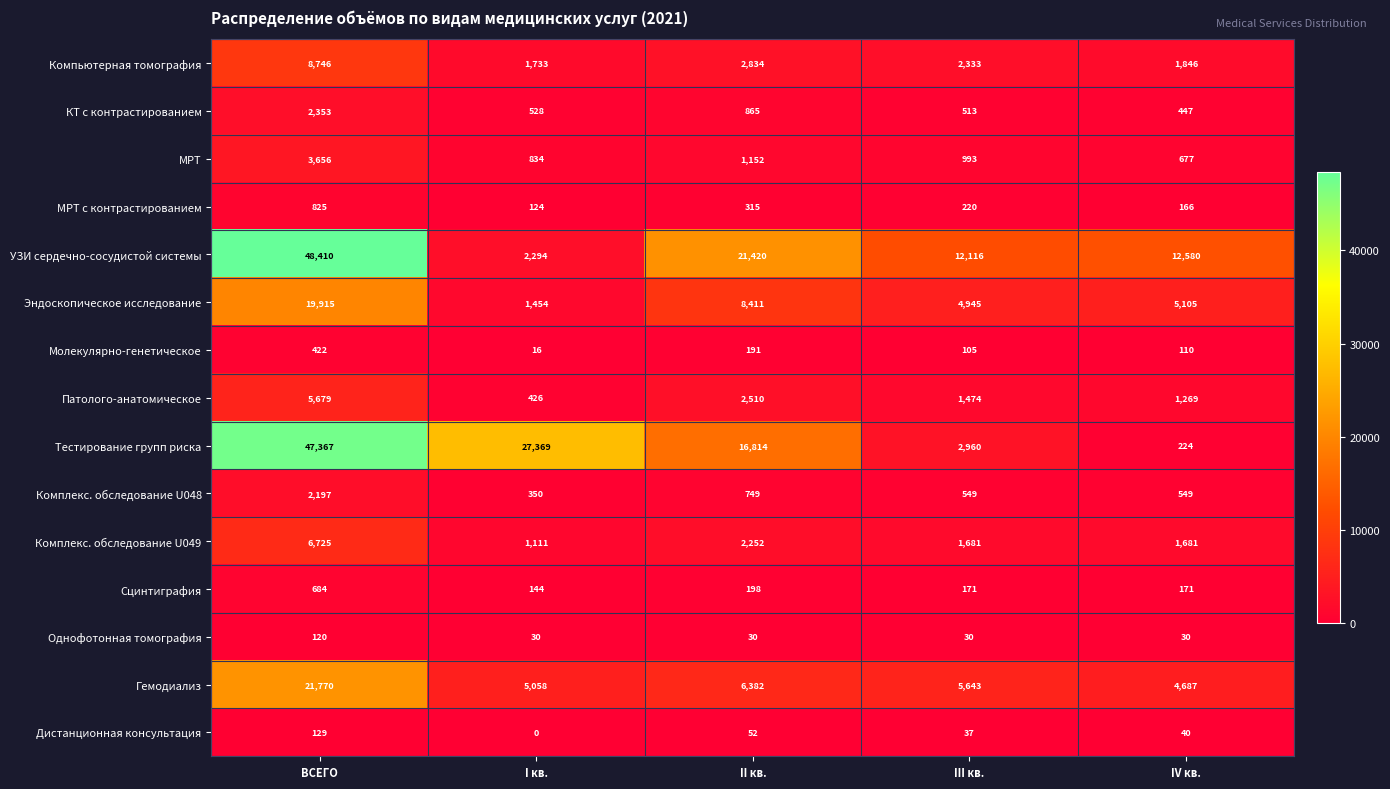

The Гемодиализ series shows 4687 at IV кв.. True or false?

True